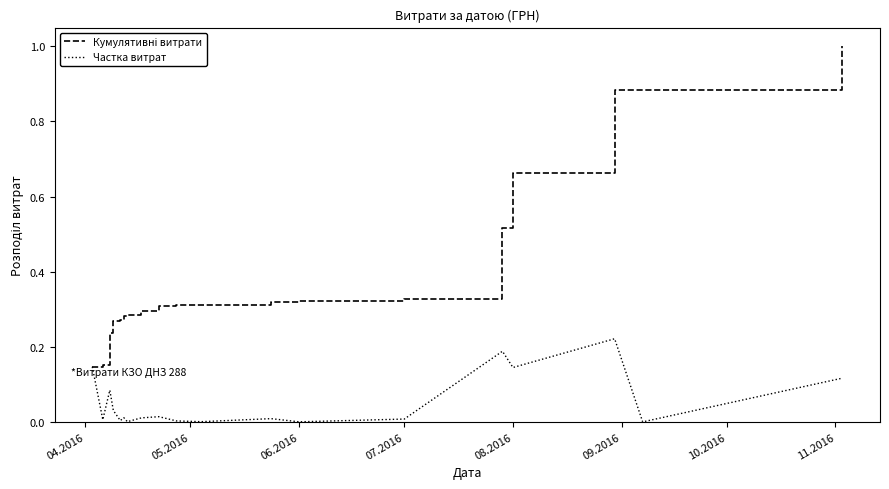

True or false: Кумулятивні витрати and Частка витрат intersect in this chart.

False